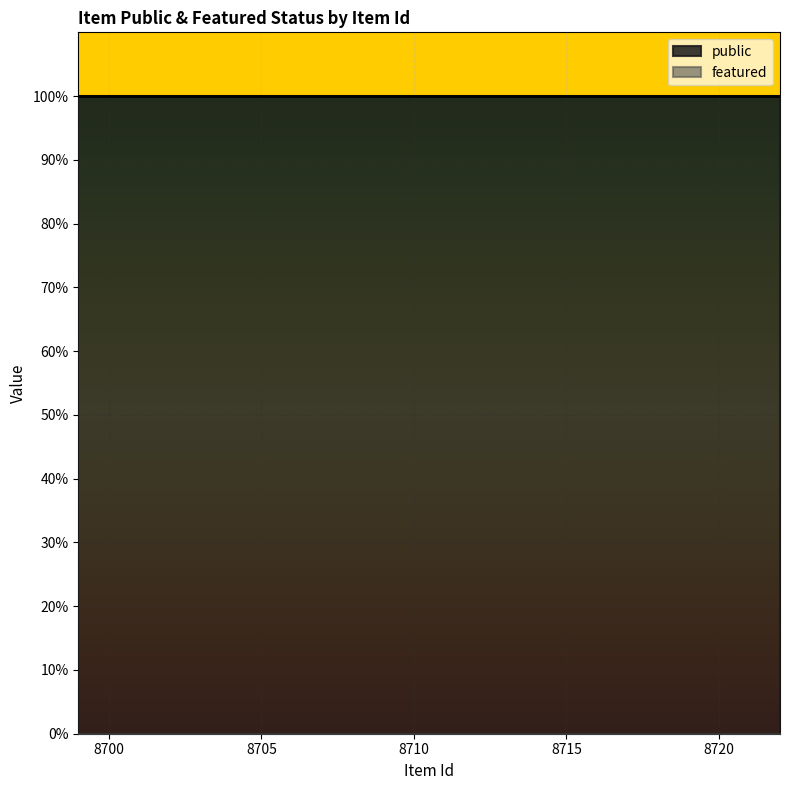

The featured series shows 0 at 8700. True or false?

True